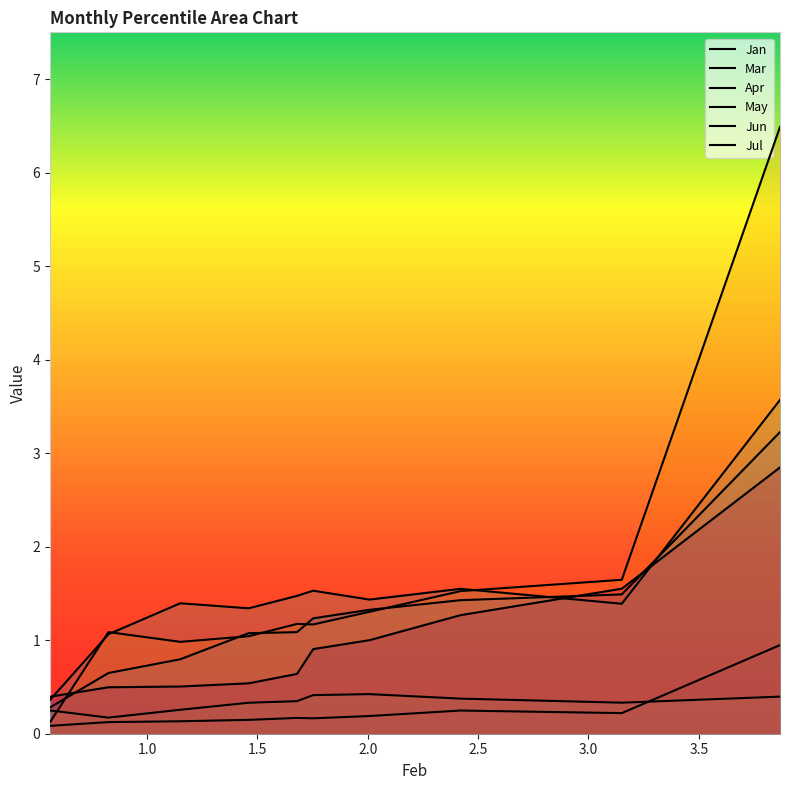

True or false: Jul has more than 2 interior local peaks.

False